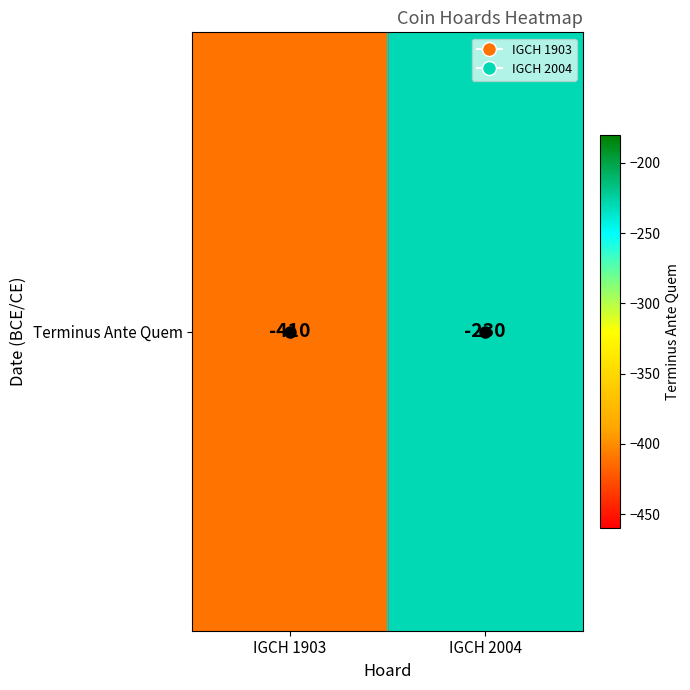

Reading left to right, what are all the values shown in this chart?

IGCH 1903=-410	IGCH 2004=-230